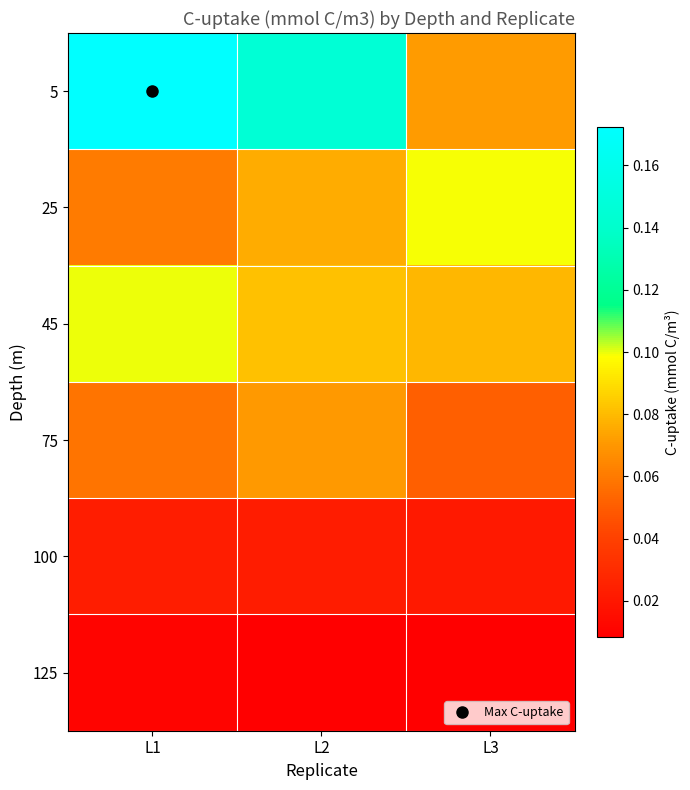

What is the greatest value displayed?

0.2